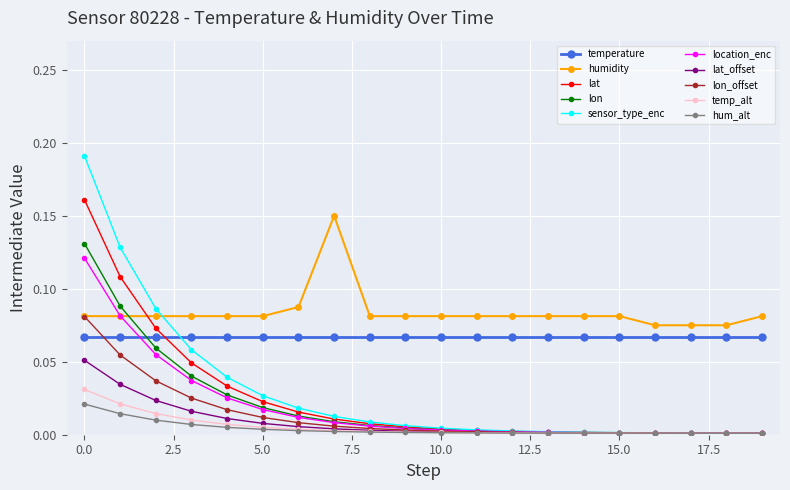

Which series has the largest total across all categories?

humidity